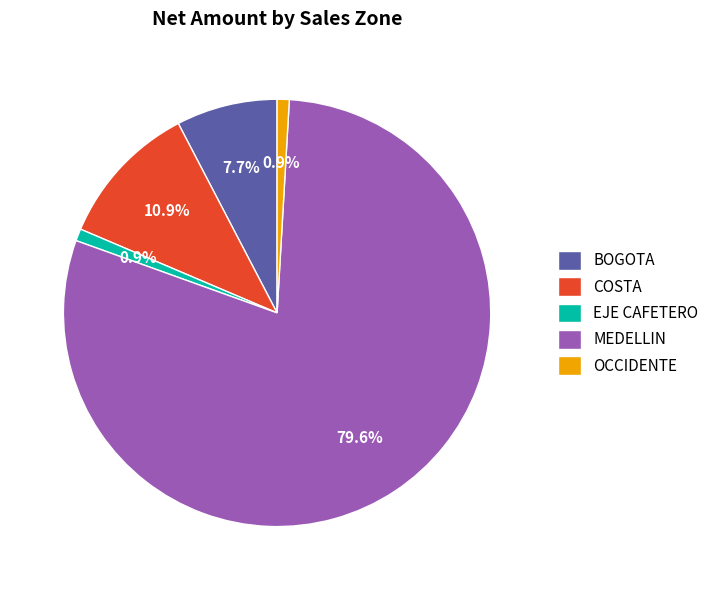

Which category accounts for the majority?

MEDELLIN